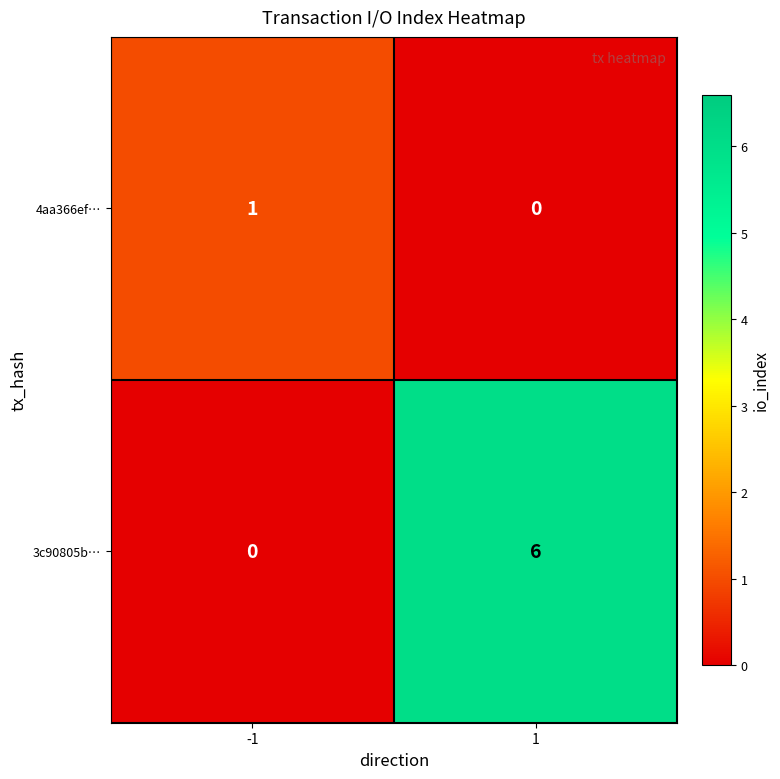

Which series has the widest spread of values?

3c90805b…